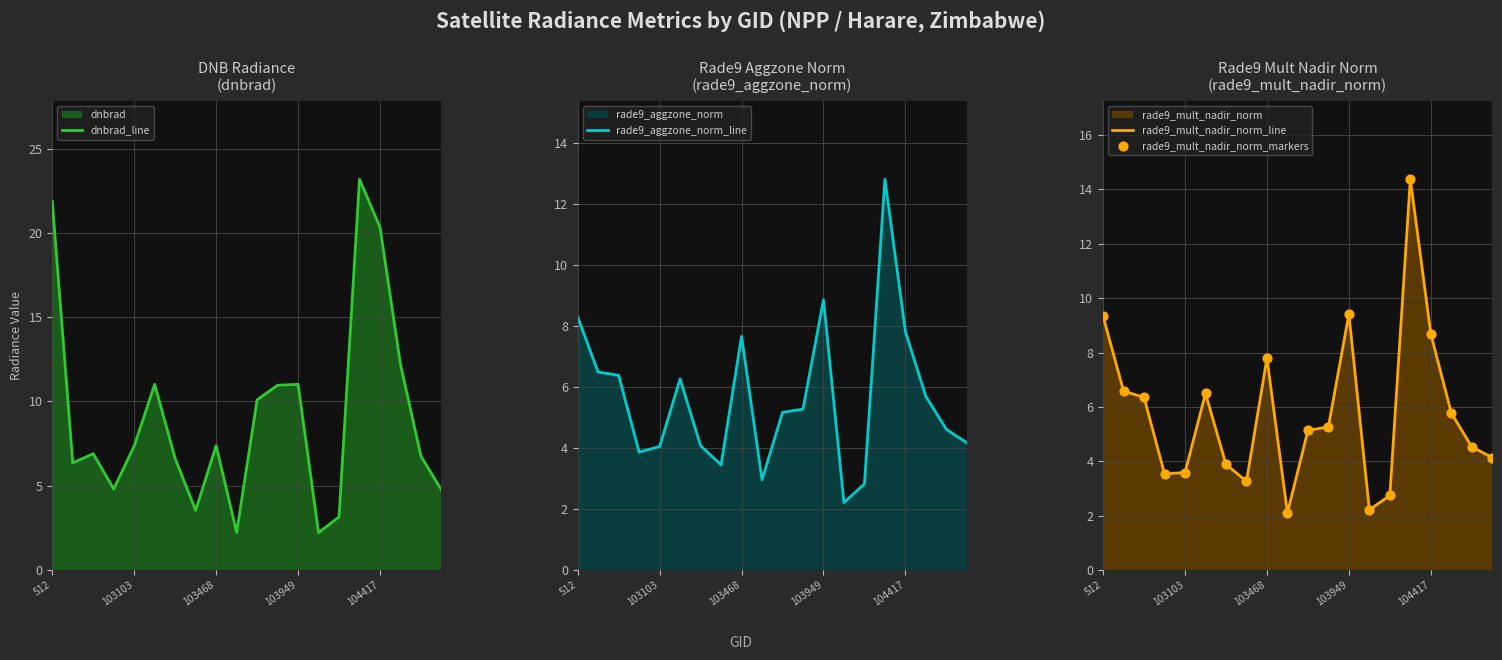

At which category is the sum across all series the highest?

15